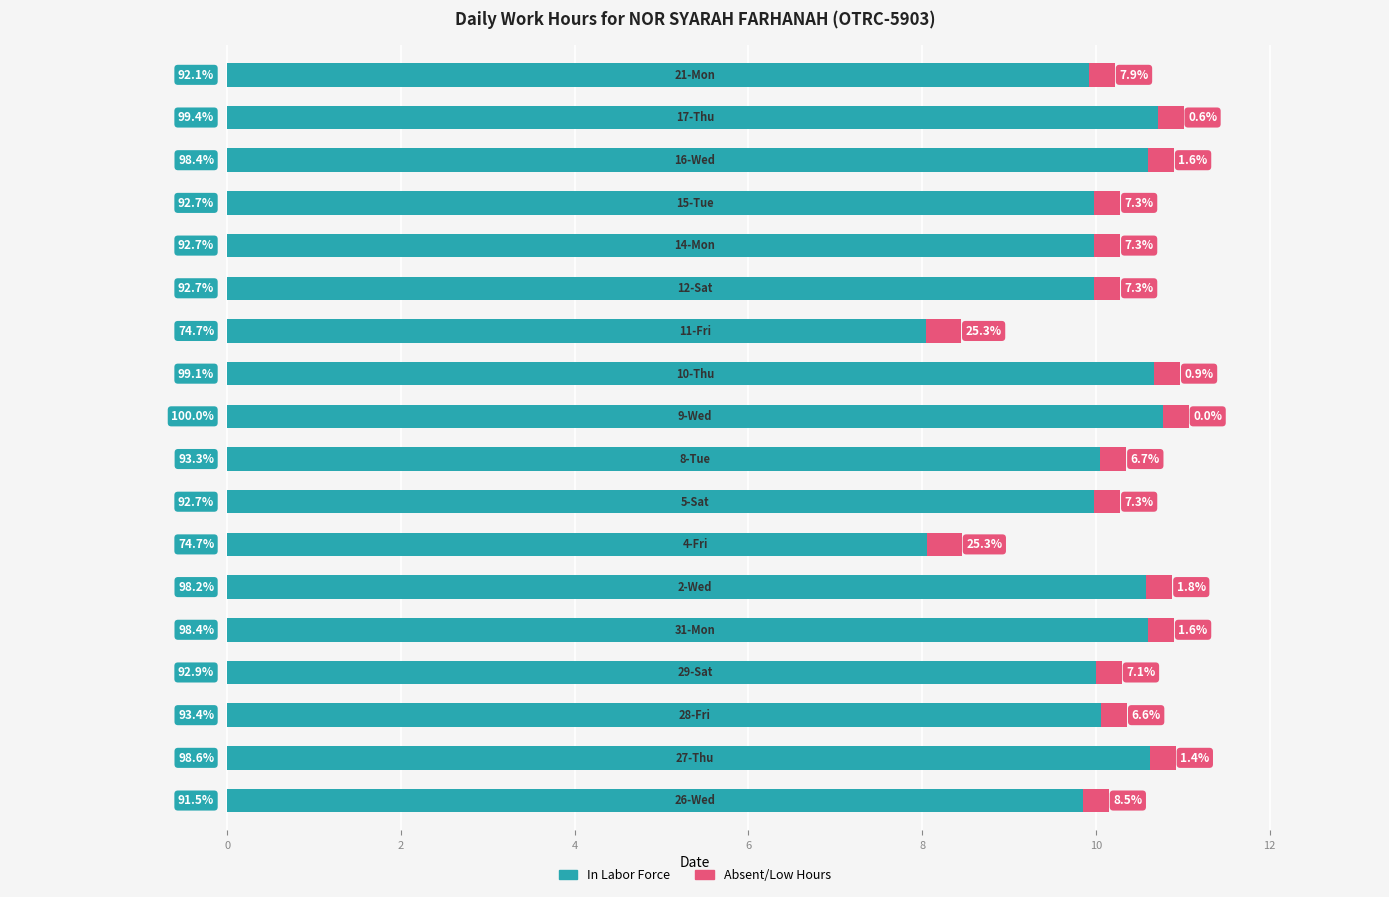

What are all the series names shown in the legend?

In Labor Force, Absent/Low Hours